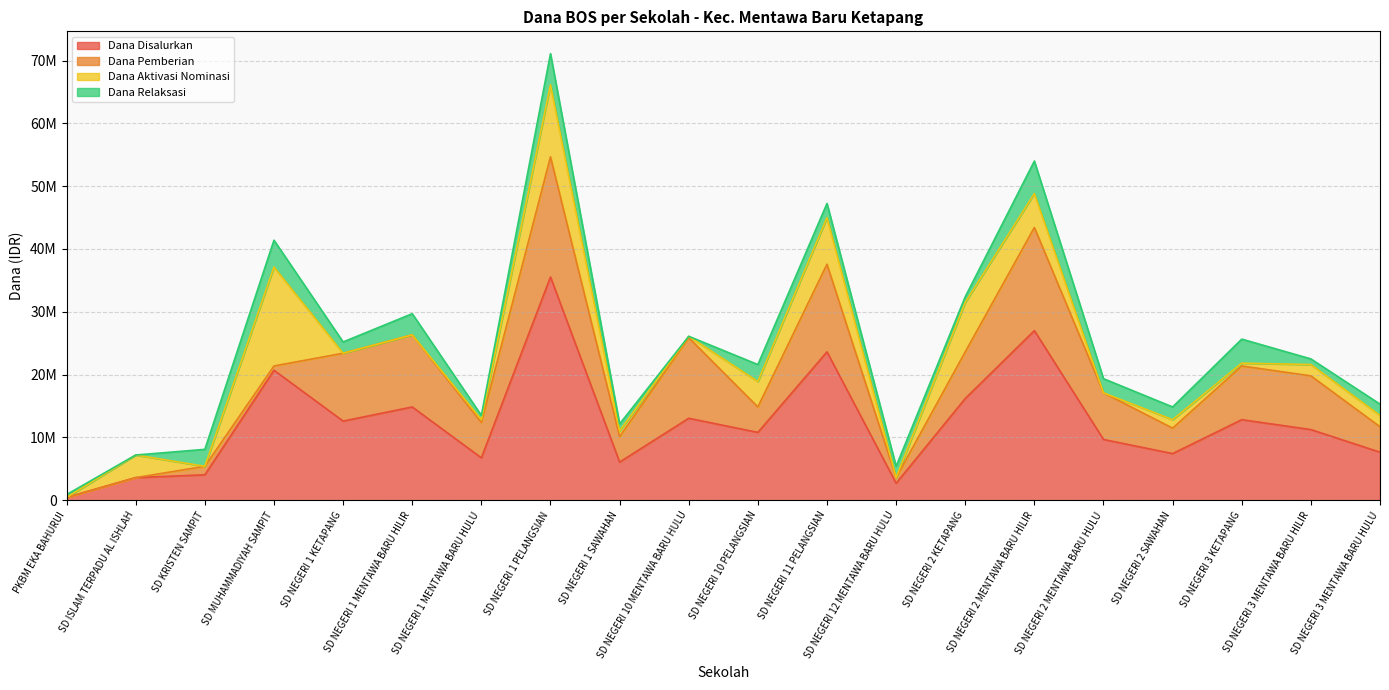

Which has a higher value, SD MUHAMMADIYAH SAMPIT or SD NEGERI 1 PELANGSIAN?

SD NEGERI 1 PELANGSIAN